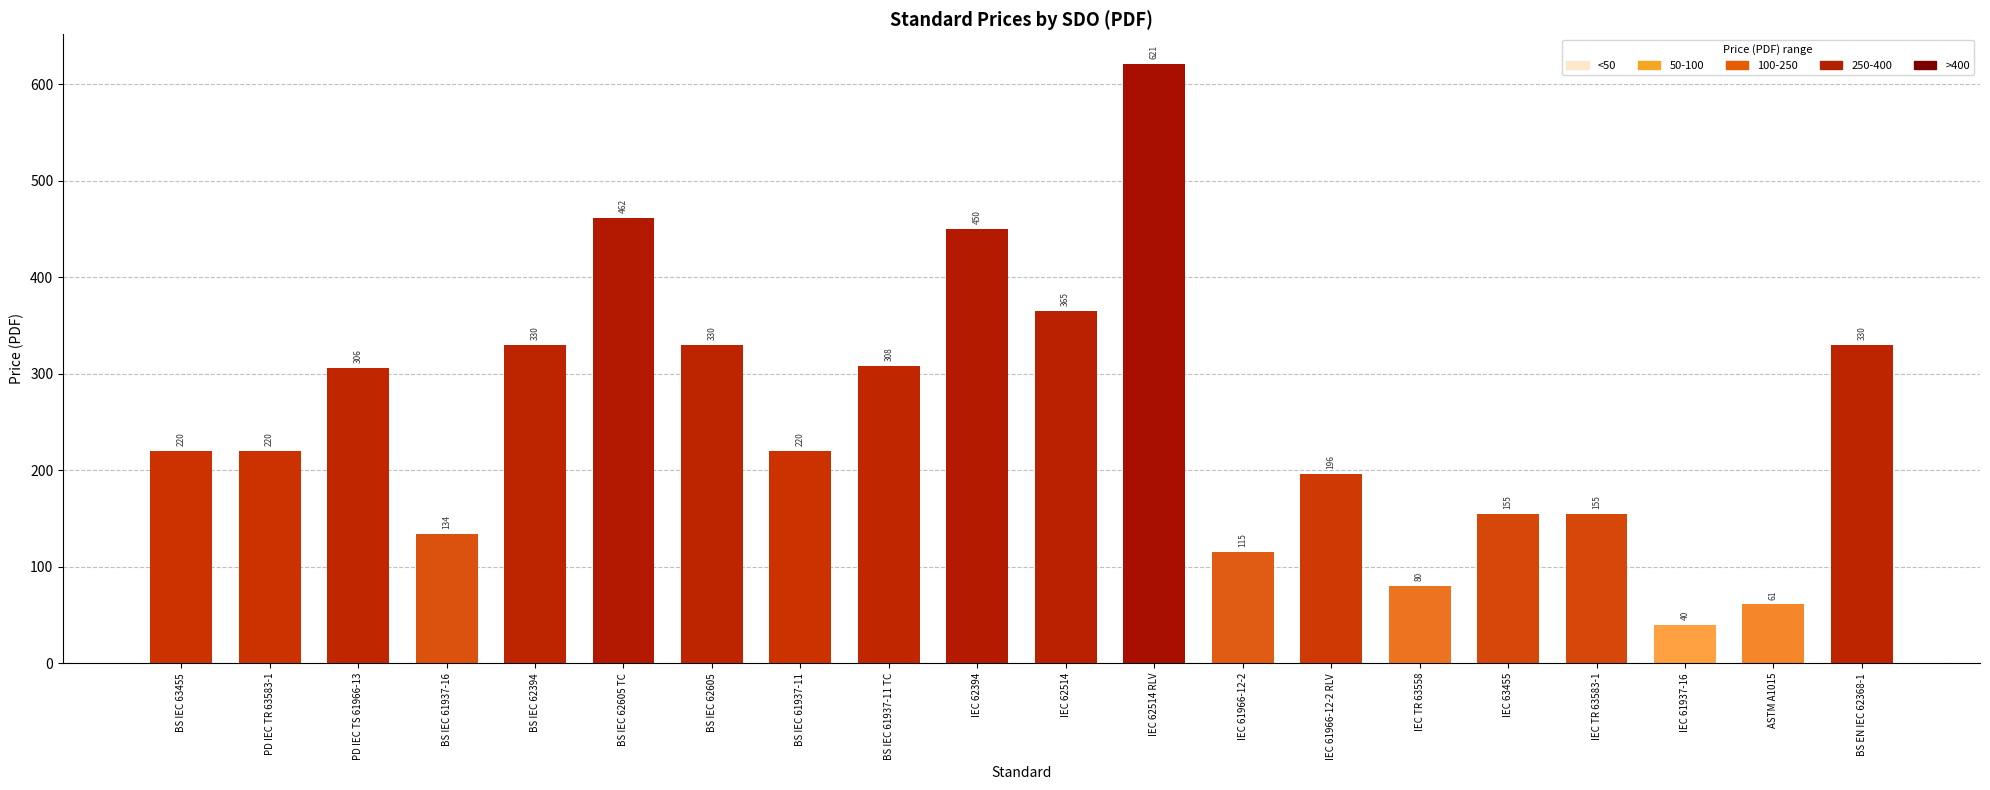

Is it true that the value at IEC 62514 RLV is 621?

True